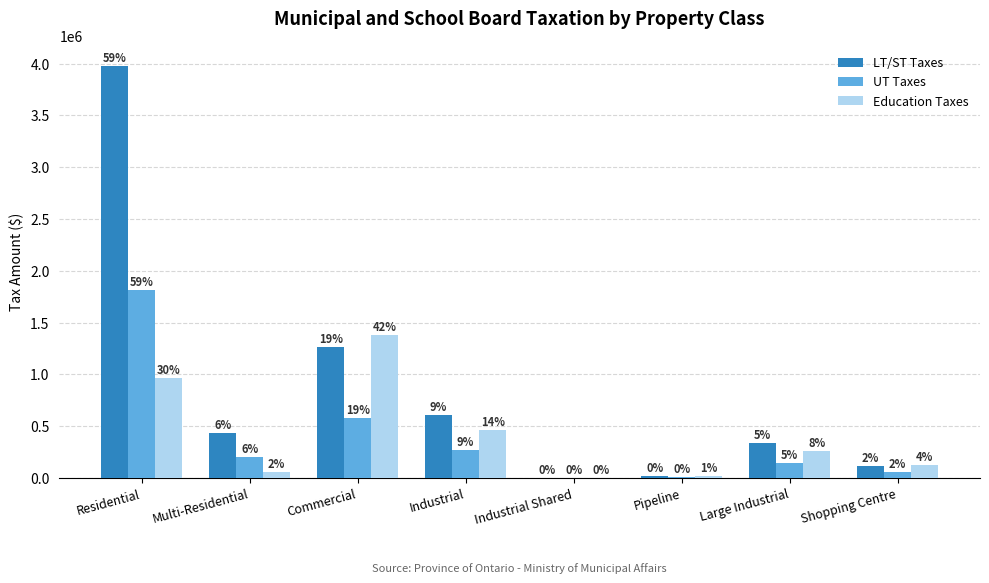

What are all the series names shown in the legend?

LT/ST Taxes, UT Taxes, Education Taxes